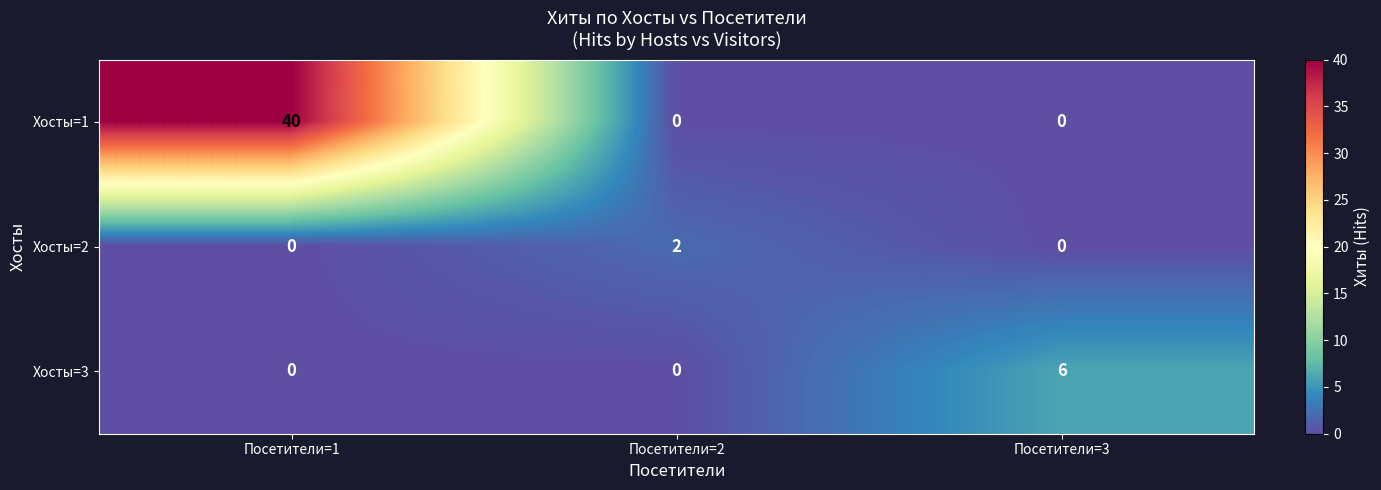

What is the sum of the Хосты=1 values at Посетители=2 and Посетители=1?

40